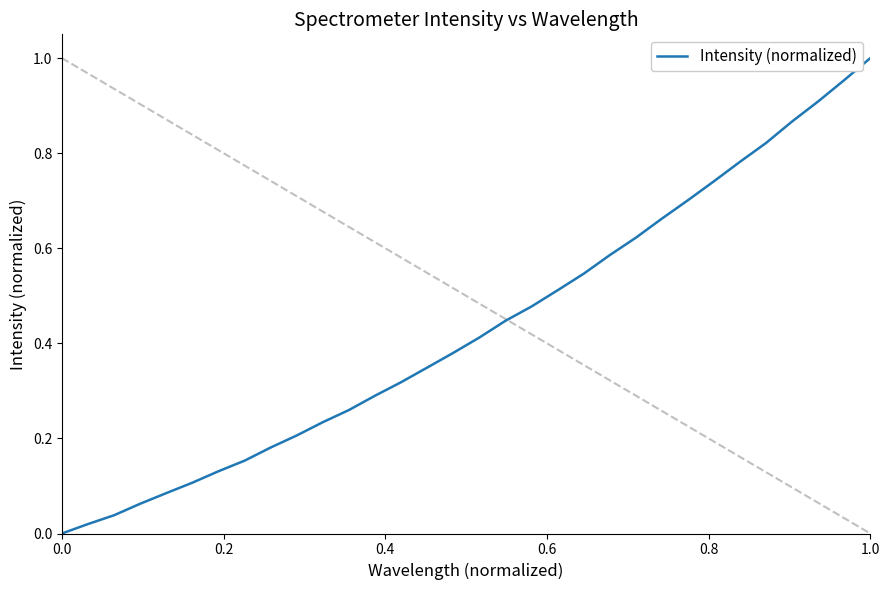

True or false: the data has more than 2 interior local peaks.

False